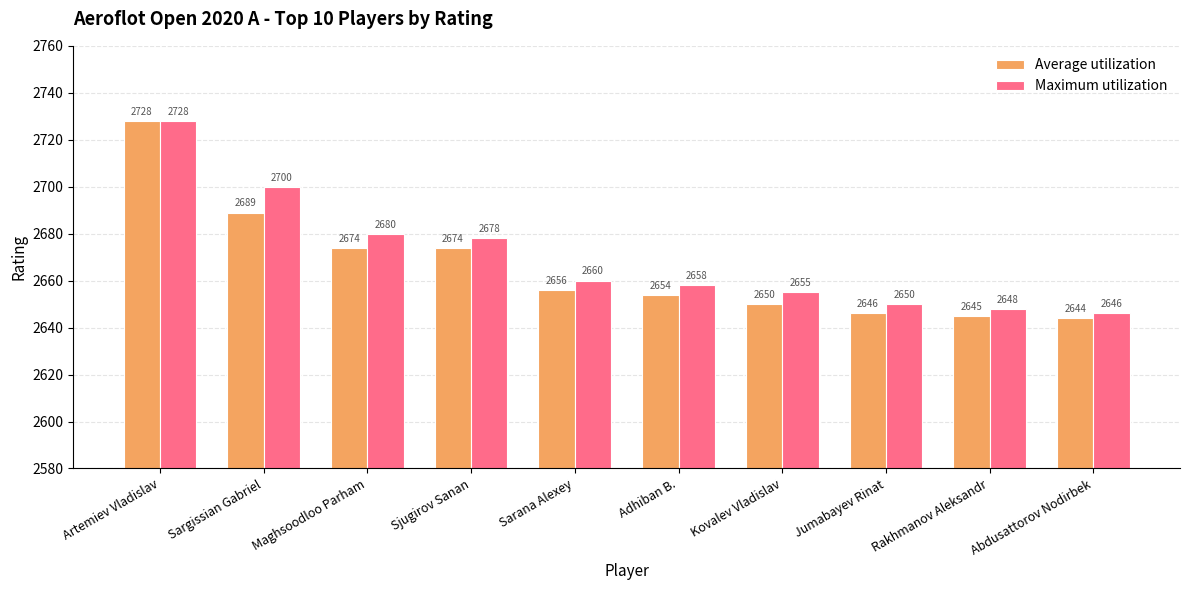

Is it true that Average utilization equals 4544 at Sjugirov Sanan?

False